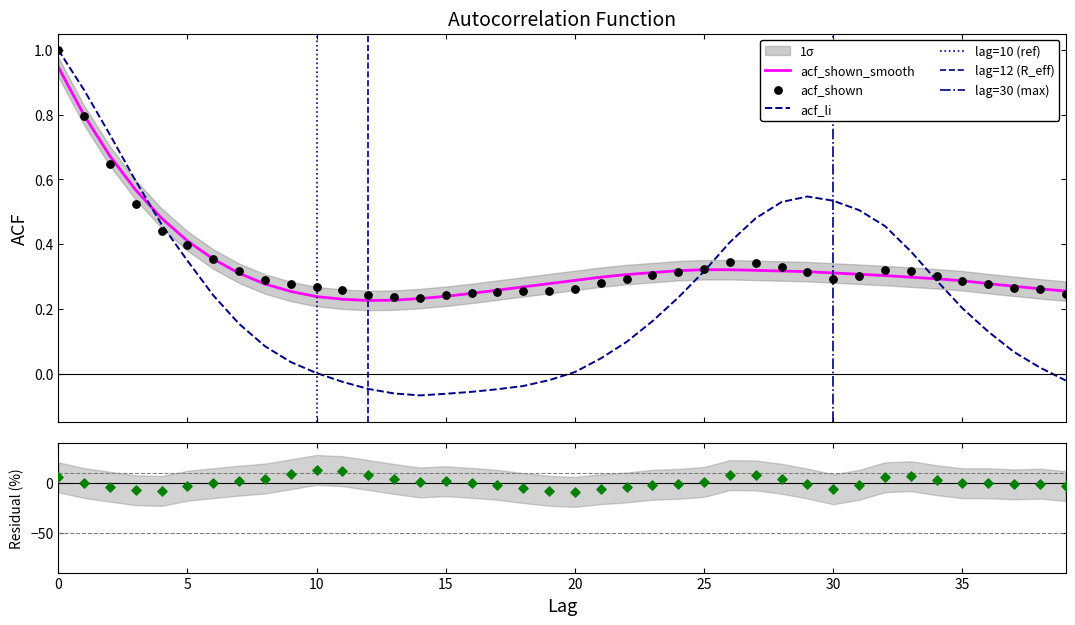

Is the value of acf_shown_smooth at 28 greater than the value of acf_shown at 16?

Yes